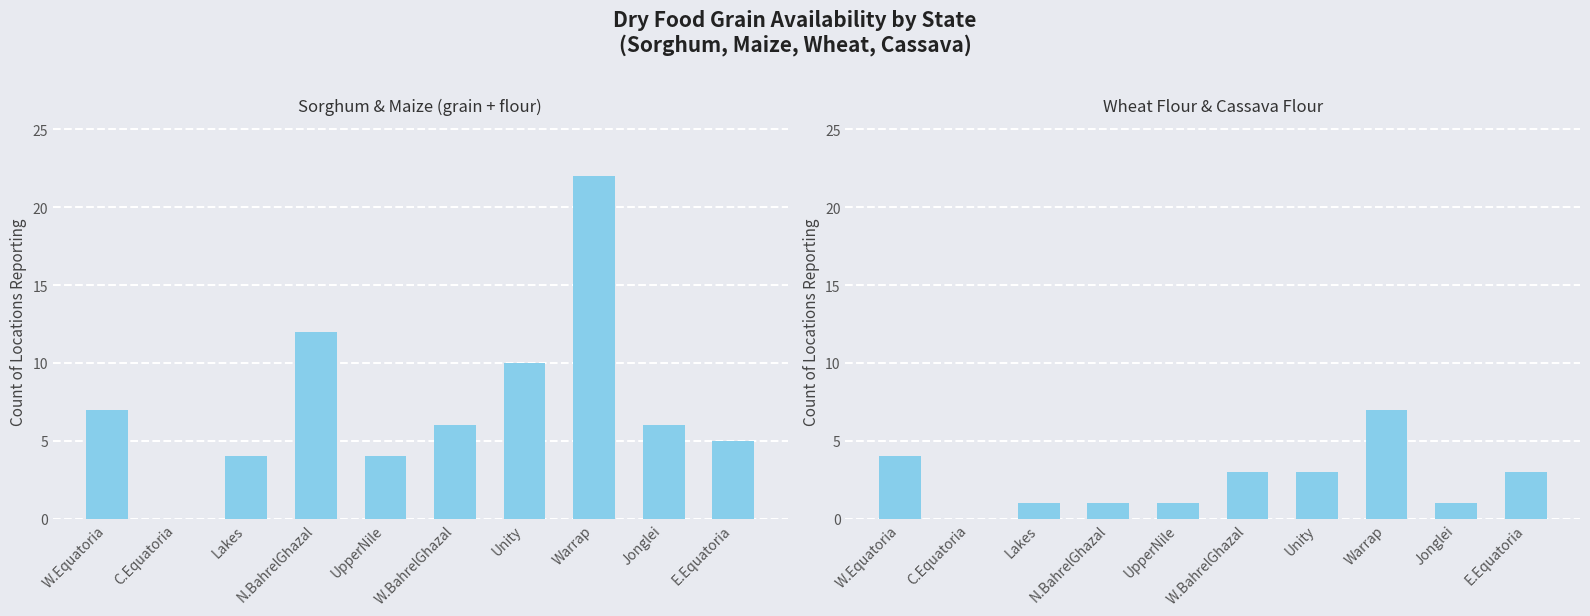

Which has a higher value, N.BahrelGhazal or Warrap?

Warrap